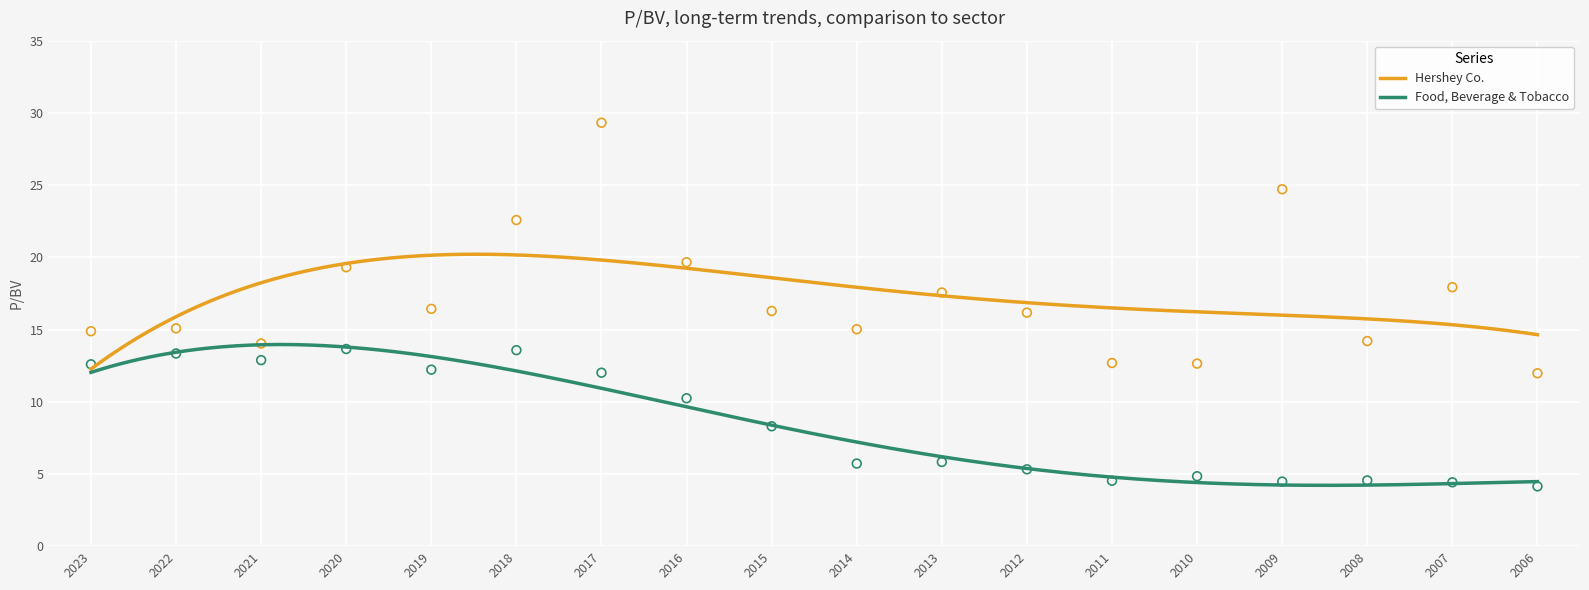

Which series has the largest total across all categories?

Hershey Co.